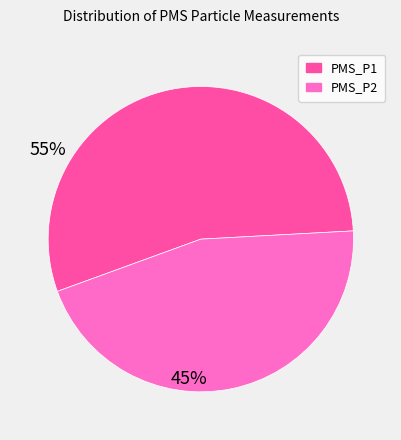

How many slices are in this pie chart?

2